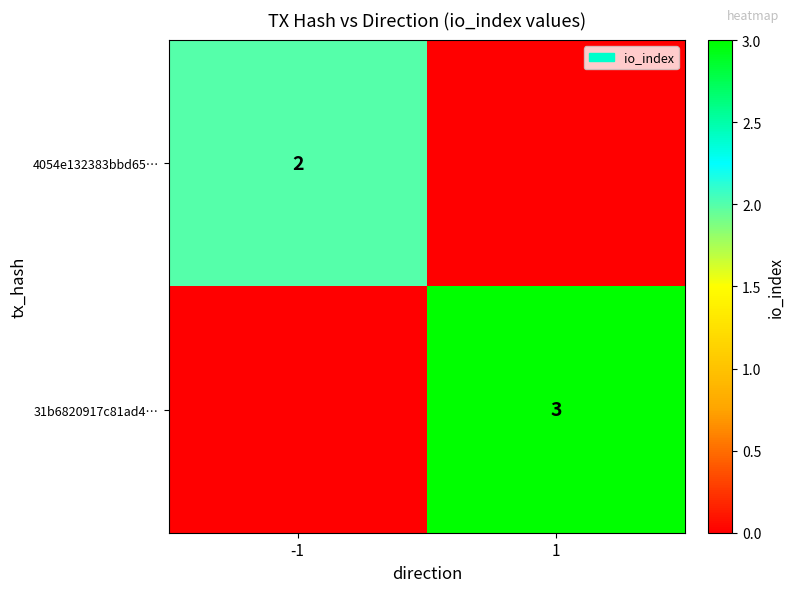

Is the value of 4054e132383bbd65… at -1 greater than the value of 31b6820917c81ad4… at 1?

No